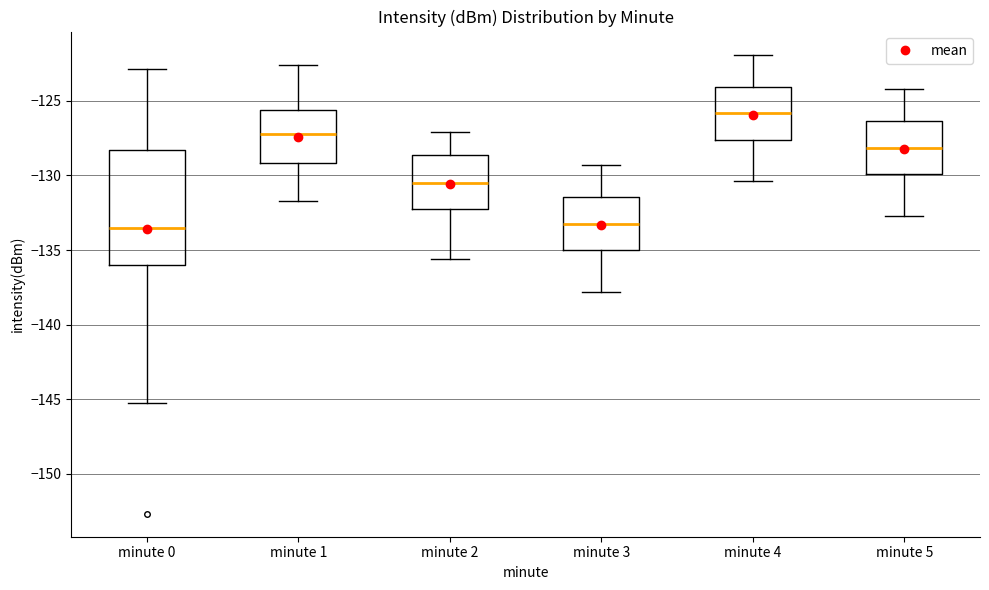

Where does the median line of the box for minute 4 sit on the y-axis? The values are not printed on the chart, so give them approximately, as read against the axis.

-126.0